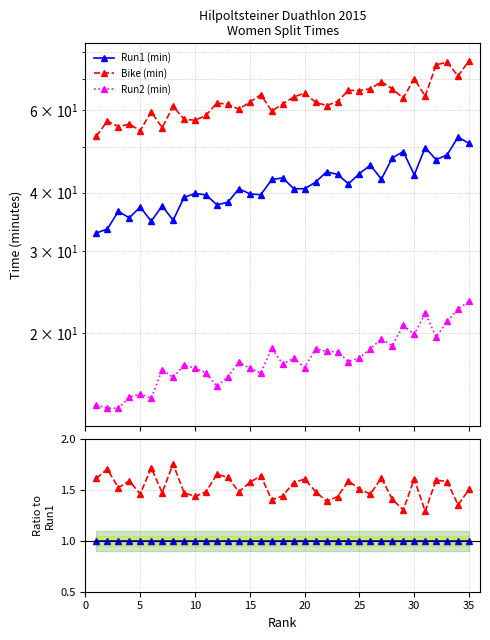

Reading right to left, list all the values displayed in this chart.

Run1 (min): 1.0	1.0	1.0	1.0	1.0	1.0	1.0	1.0	1.0	1.0	1.0	1.0	1.0	1.0	1.0	1.0	1.0	1.0	1.0	1.0	1.0	1.0	1.0	1.0	1.0	1.0	1.0	1.0	1.0	1.0	1.0	1.0	1.0	1.0	1.0
Bike (min): 1.5	1.4	1.6	1.6	1.3	1.6	1.3	1.4	1.6	1.5	1.5	1.6	1.4	1.4	1.5	1.6	1.6	1.4	1.4	1.6	1.6	1.5	1.6	1.7	1.5	1.4	1.5	1.8	1.5	1.7	1.5	1.6	1.5	1.7	1.6
Run2 (min): 0.5	0.4	0.4	0.4	0.4	0.5	0.4	0.4	0.5	0.4	0.4	0.4	0.4	0.4	0.4	0.4	0.4	0.4	0.4	0.4	0.4	0.4	0.4	0.4	0.4	0.4	0.4	0.5	0.4	0.4	0.4	0.4	0.4	0.4	0.4